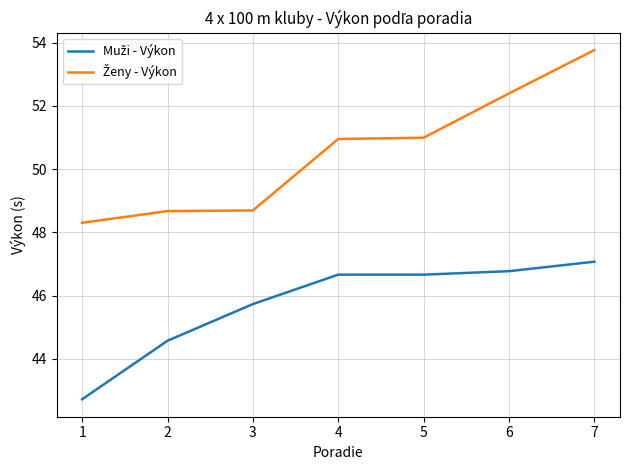

What is the spread (max minus min) of values at 7?

6.7